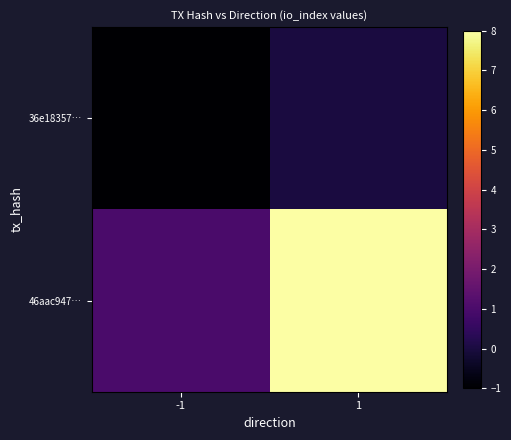

What is the total value across all series at 1?

8